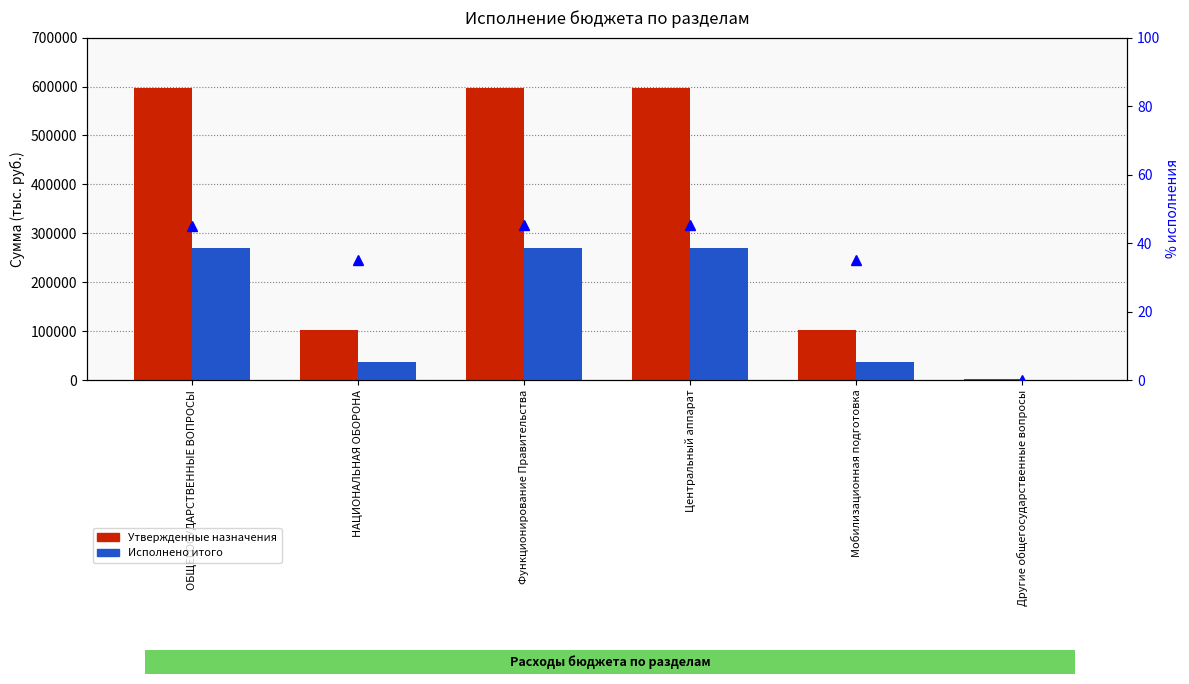

What is the total value across all series at Другие общегосударственные вопросы?

1400.0